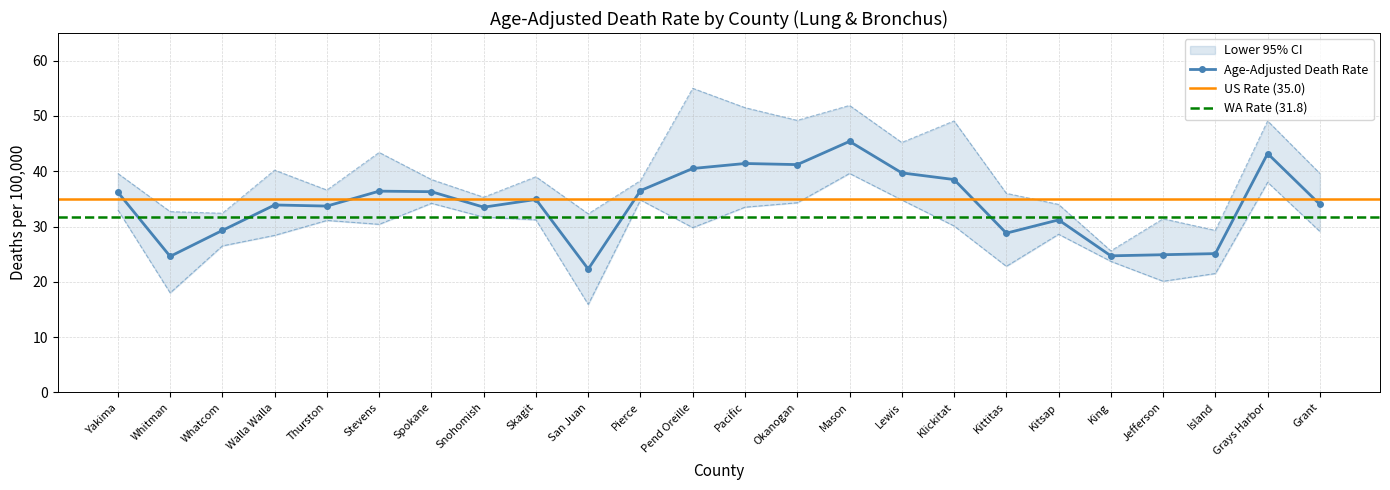

List the labels in order of Lower 95% CI value, largest first.

Mason, Grays Harbor, Pierce, Lewis, Okanogan, Spokane, Pacific, Yakima, Snohomish, Skagit, Thurston, Stevens, Klickitat, Pend Oreille, Grant, Kitsap, Walla Walla, Whatcom, King, Kittitas, Island, Jefferson, Whitman, San Juan